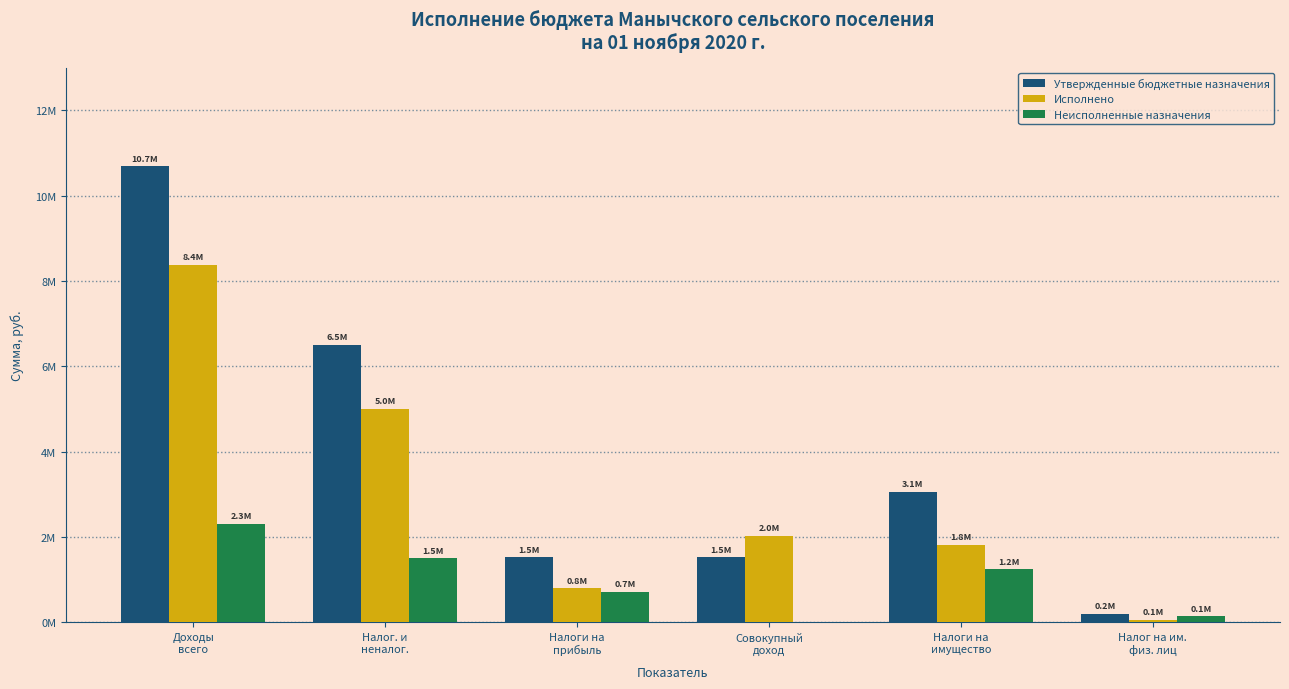

List the series in order of their overall mean, highest first.

Утвержденные бюджетные назначения, Исполнено, Неисполненные назначения